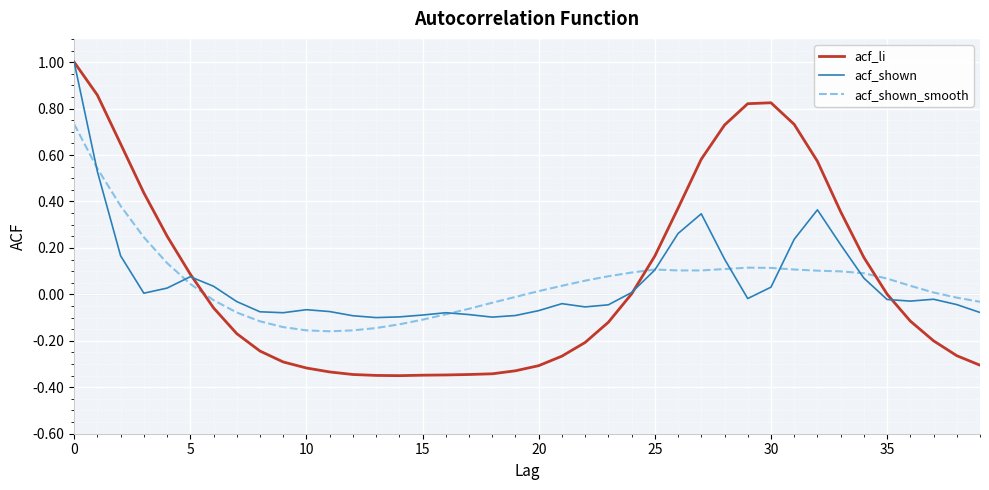

Which series has the largest range (max minus min)?

acf_li